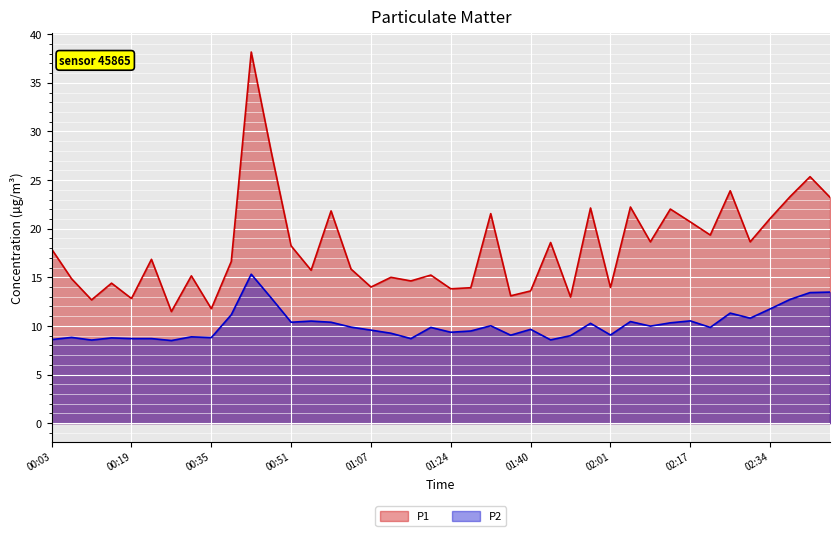

What position from the right is 00:03?

40